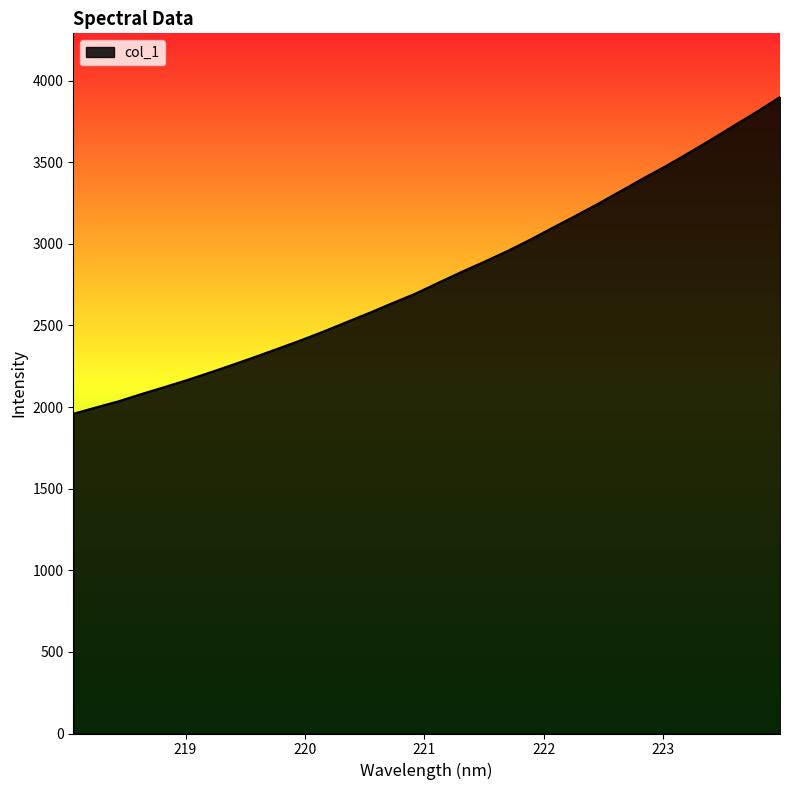

What is the greatest value displayed?

3900.0